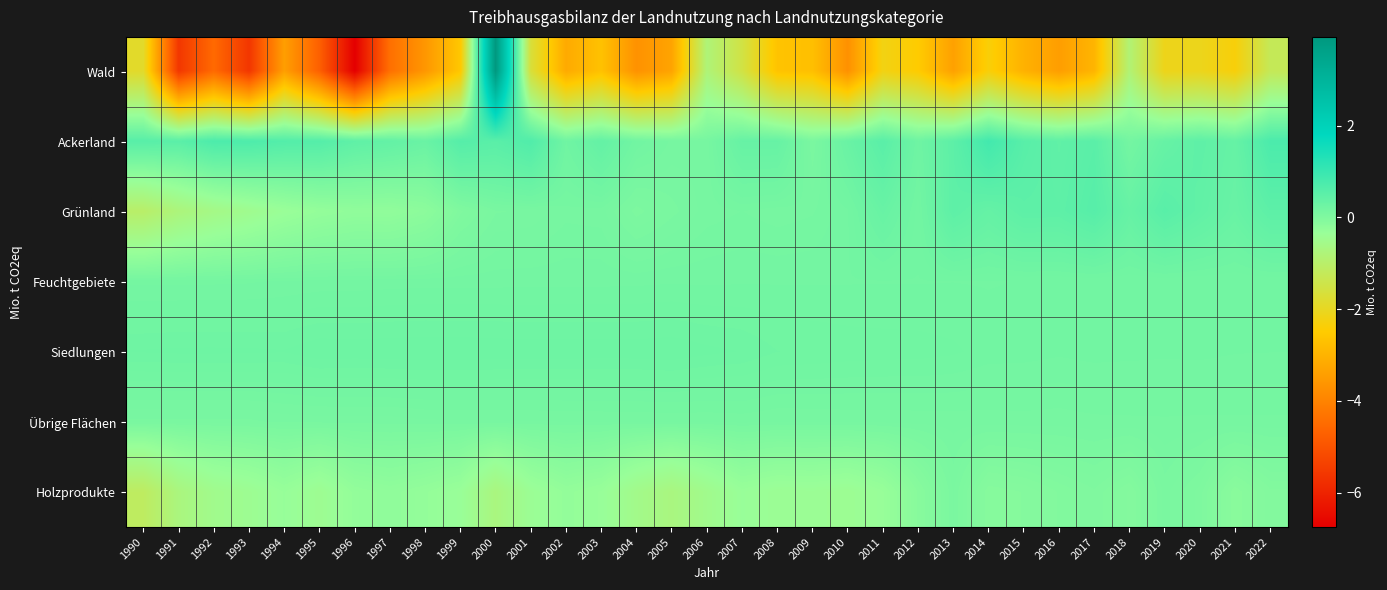

Rank the series by their maximum value, from highest to lowest.

Wald, Ackerland, Grünland, Siedlungen, Feuchtgebiete, Übrige Flächen, Holzprodukte